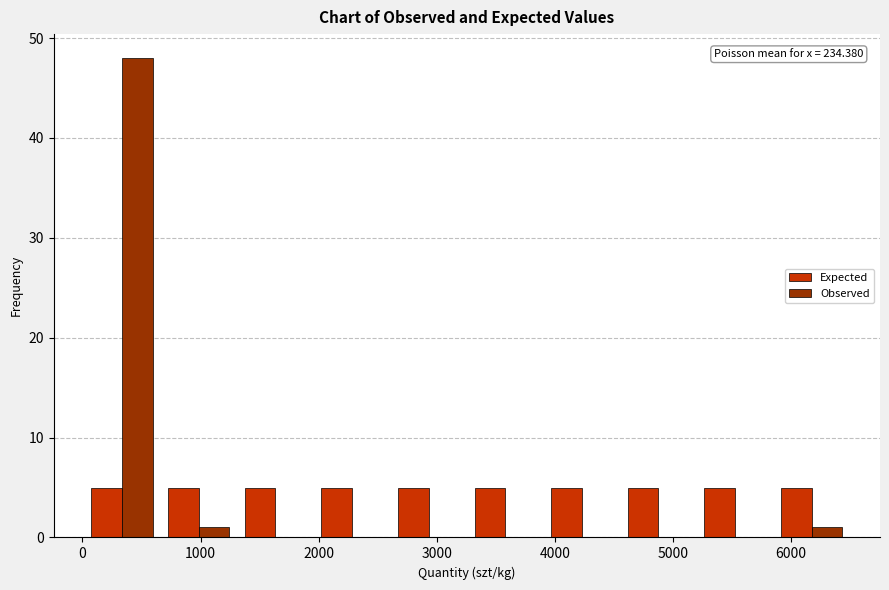

In the Observed series, which range on the x-axis has the tallest bar?

0 to 700